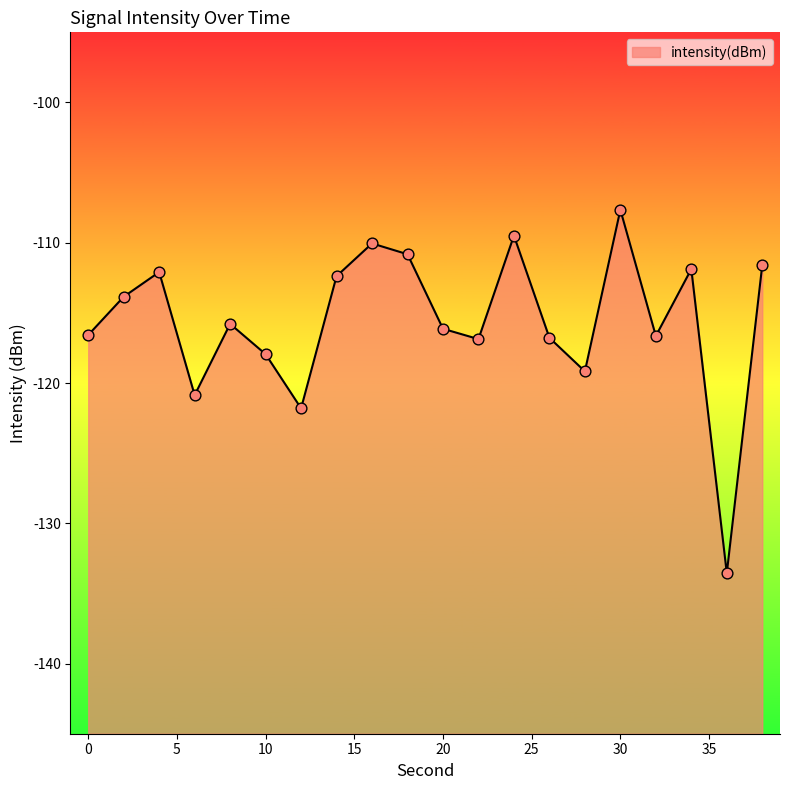

Which has a higher value, 2 or 14?

14